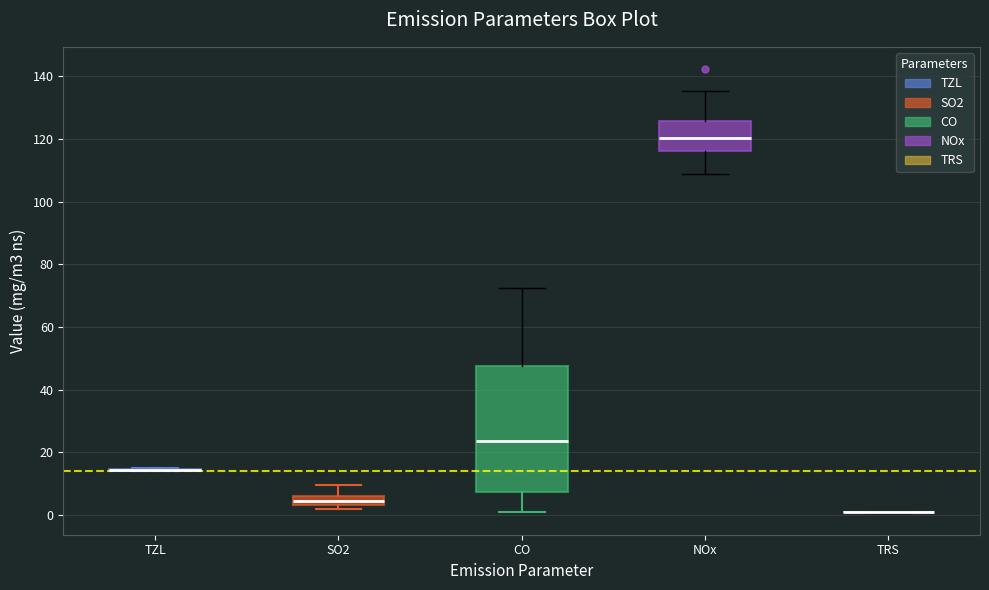

Where does the median line of the box for CO sit on the y-axis? The values are not printed on the chart, so give them approximately, as read against the axis.

24